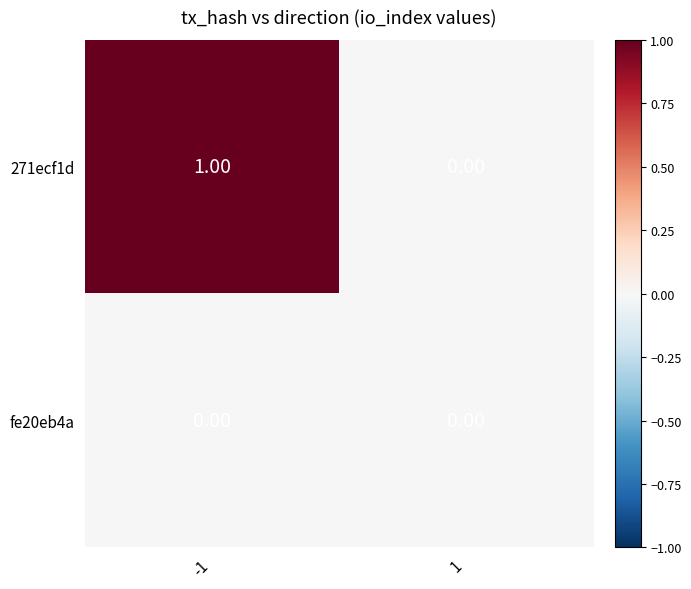

Which series has the widest spread of values?

271ecf1d